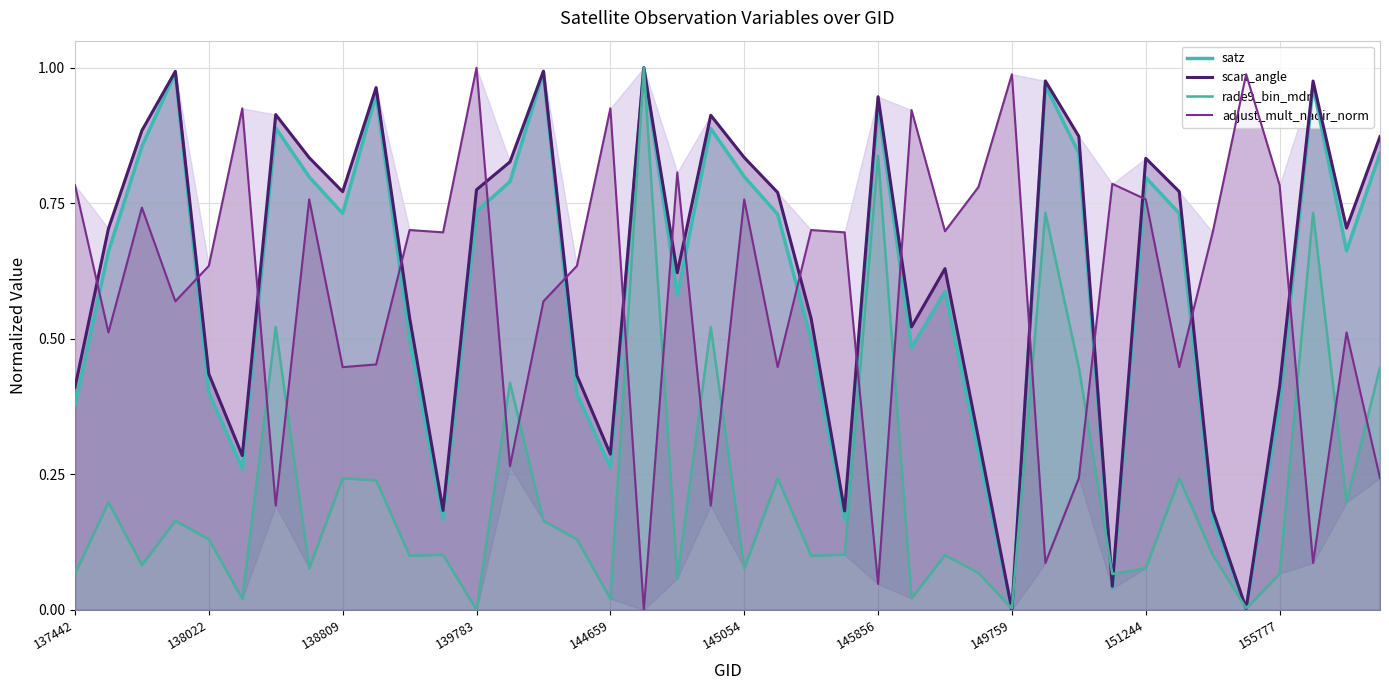

How many series are shown in this chart?

4